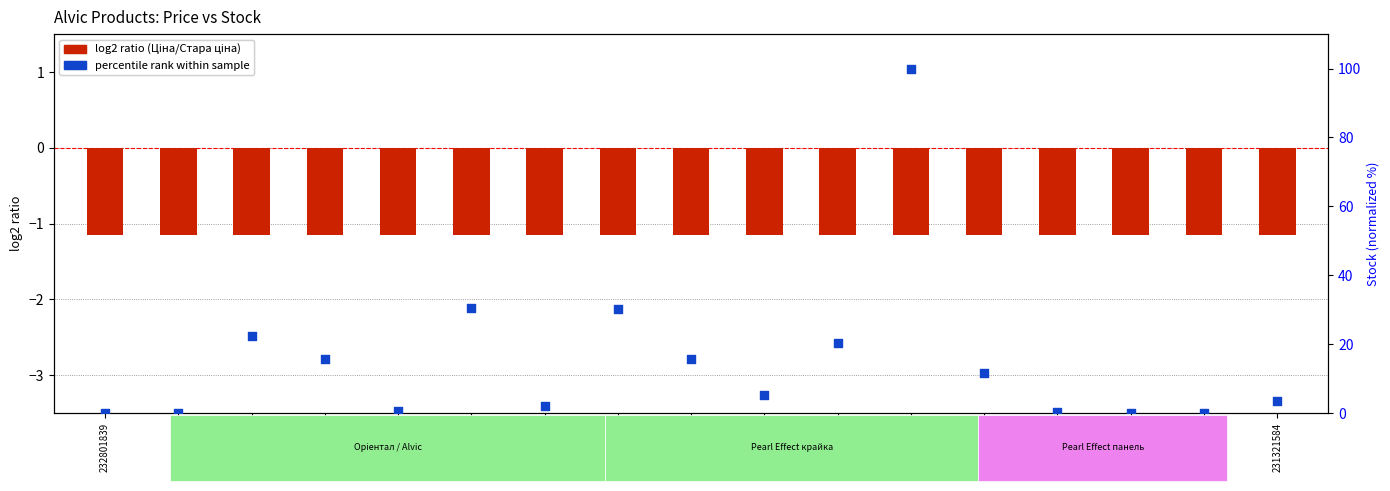

Which series has the largest total across all categories?

percentile rank within sample